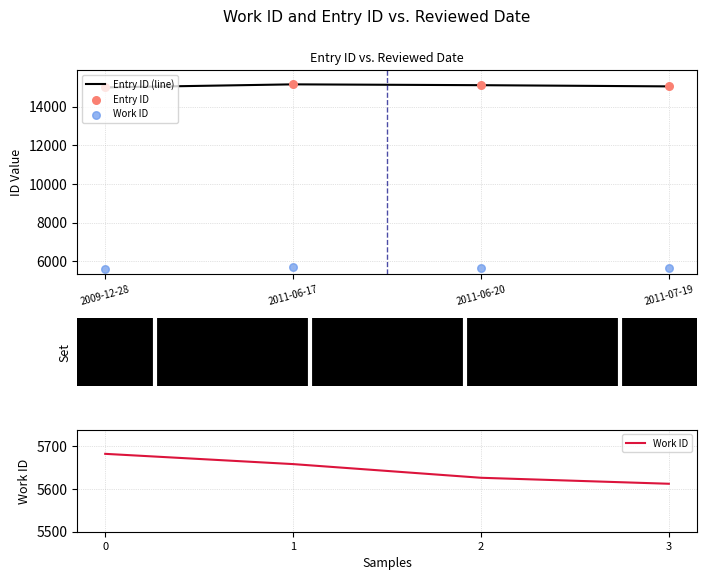

Which series has the largest total across all categories?

Entry ID (line)